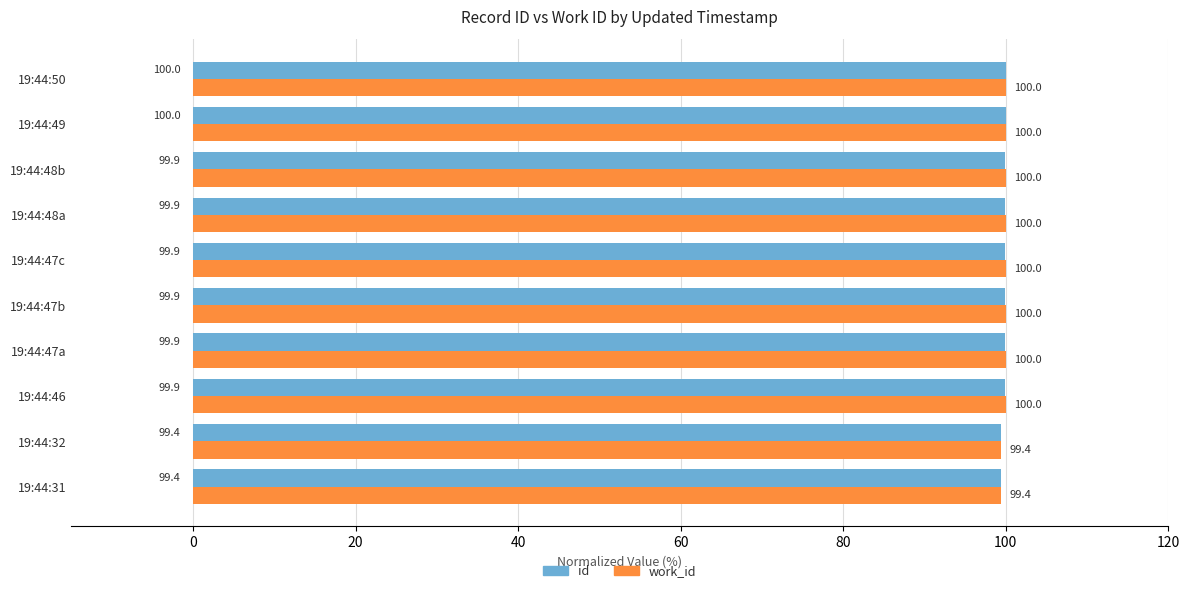

The work_id series shows 100.0 at 19:44:48a. True or false?

True